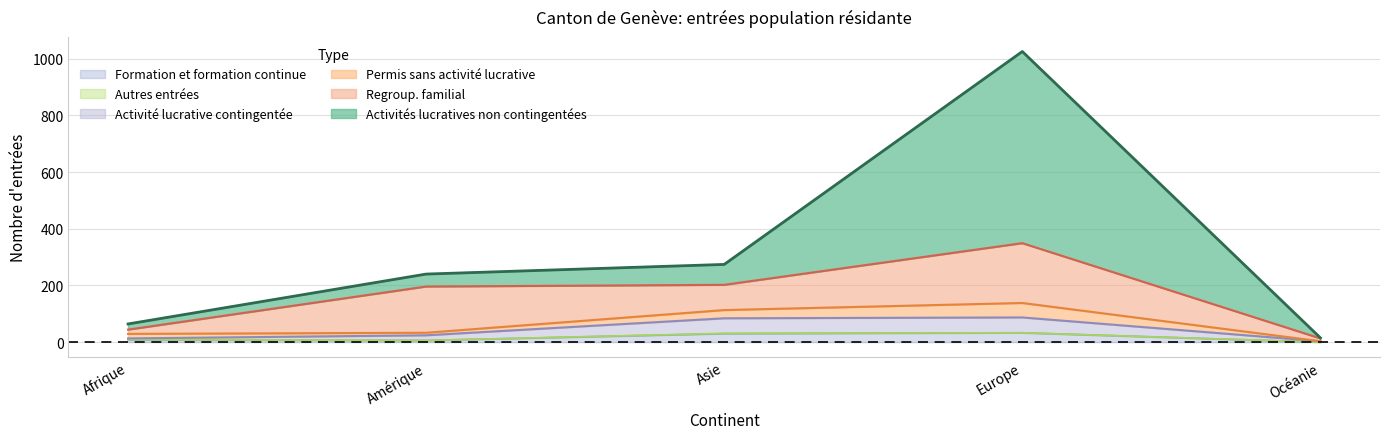

Is it true that Formation et formation continue equals 30 at Asie?

True